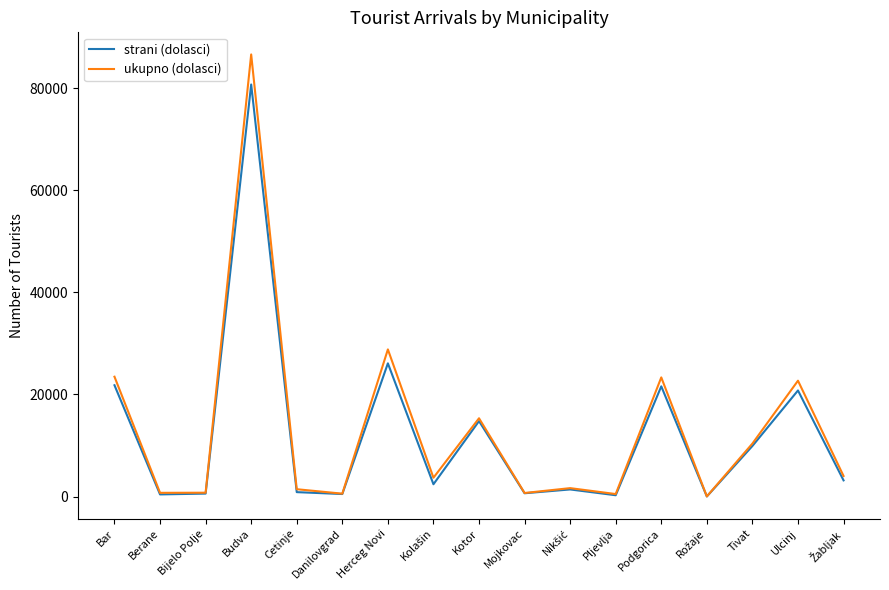

List the series in order of their peak value, highest first.

ukupno (dolasci), strani (dolasci)